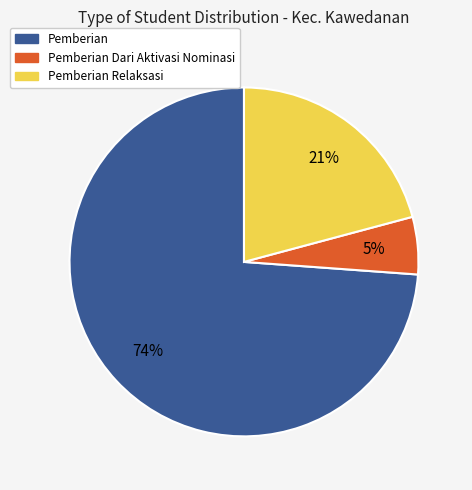

To the nearest percent, what is the difference between the largest and smallest slice percentages?

69%